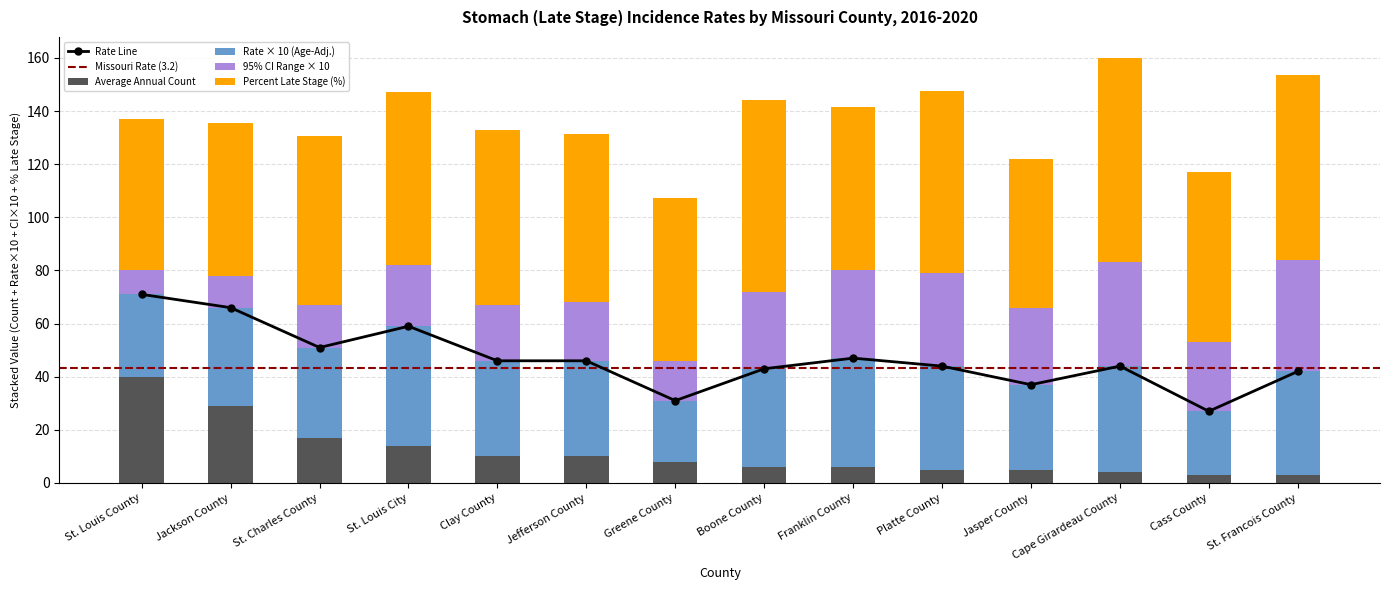

Read the Age-Adjusted Incidence Rate value at St. Charles County.

34.0